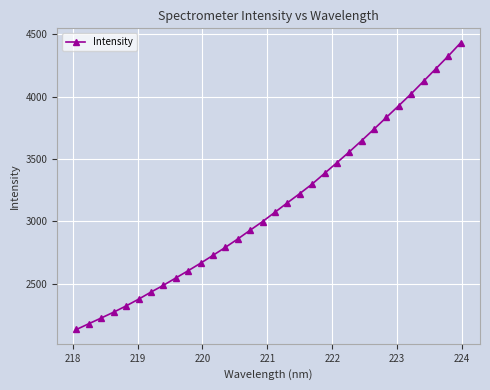

What is the minimum value shown in the chart?

2132.1